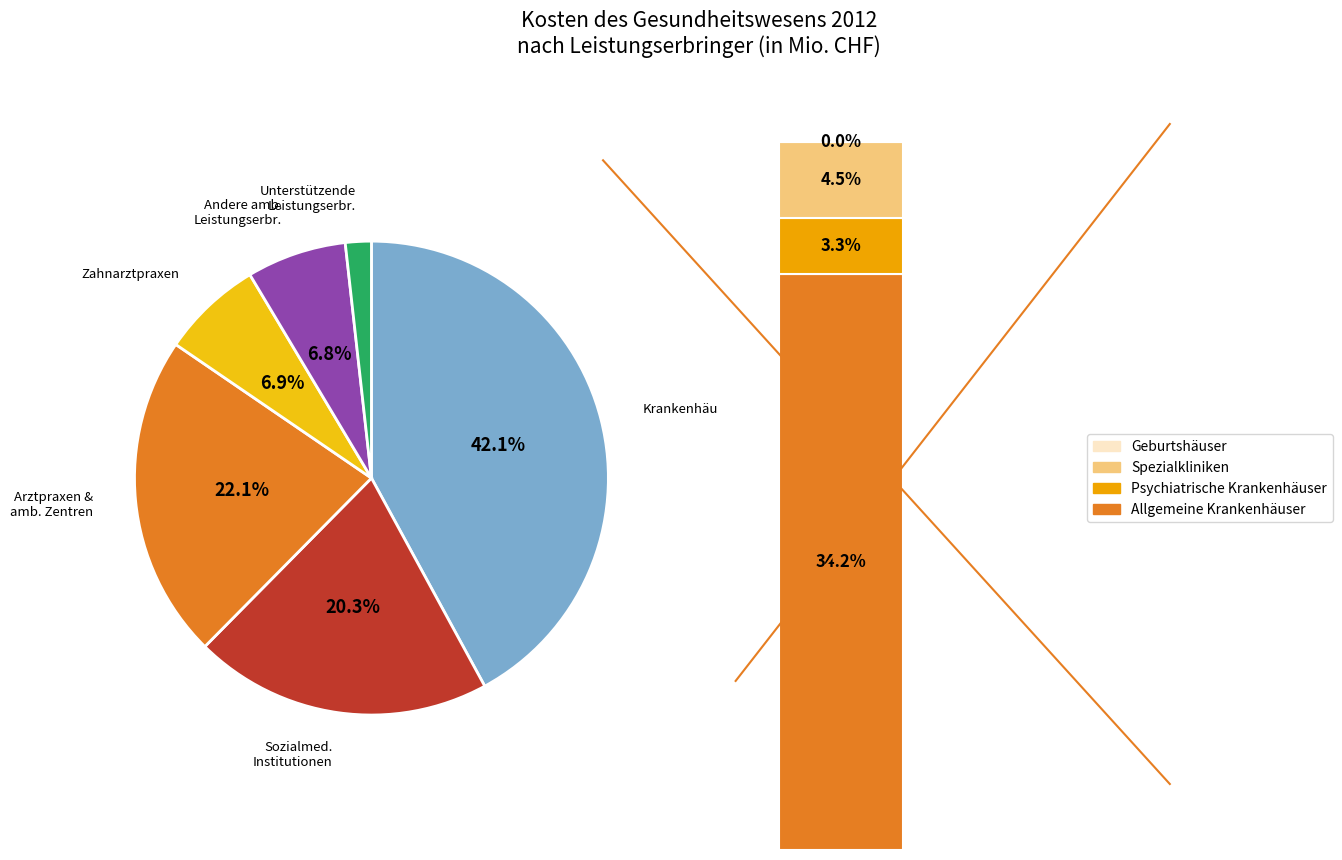

To the nearest percent, what percentage of the pie is Krankenhäuser?

42%